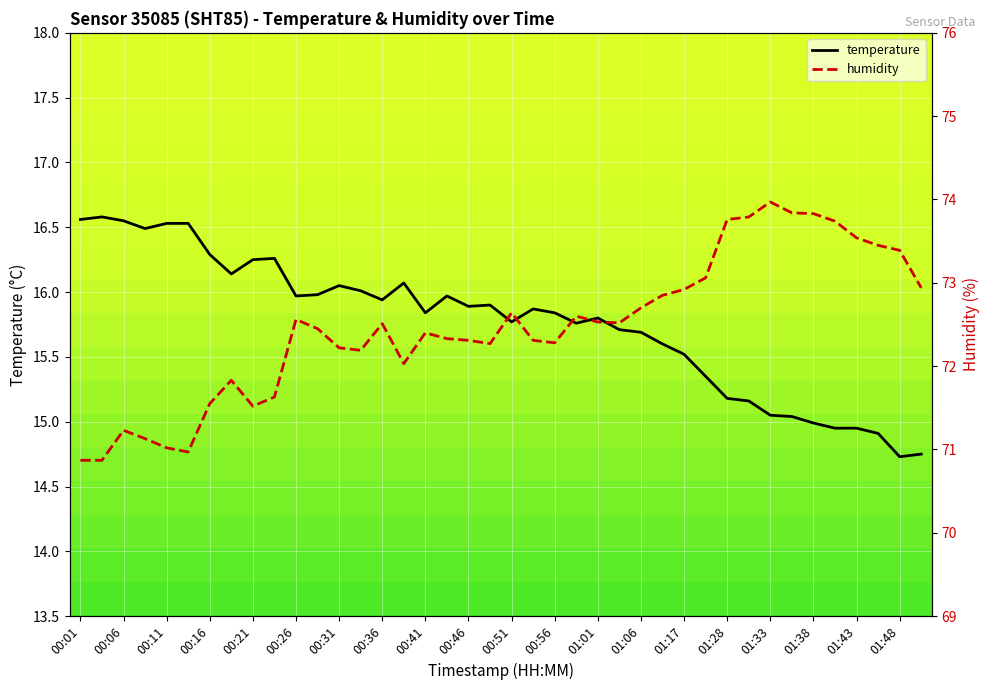

What is the minimum value for temperature?

14.7